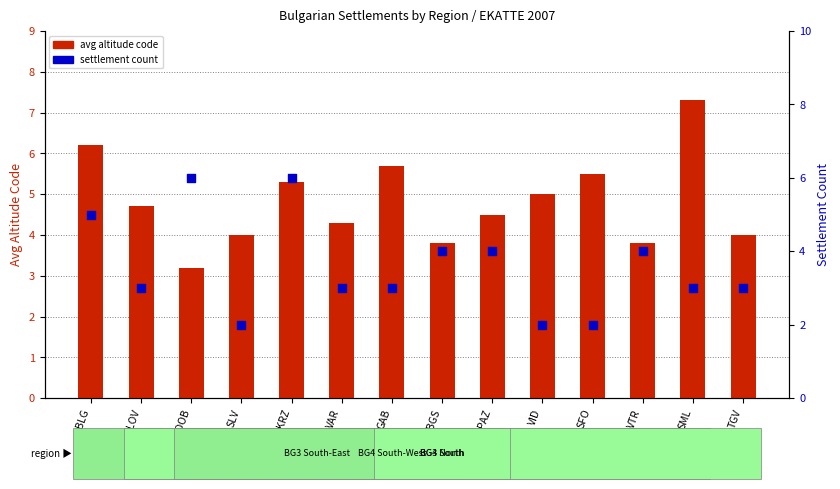

What is the total value across all series at VID?

7.0